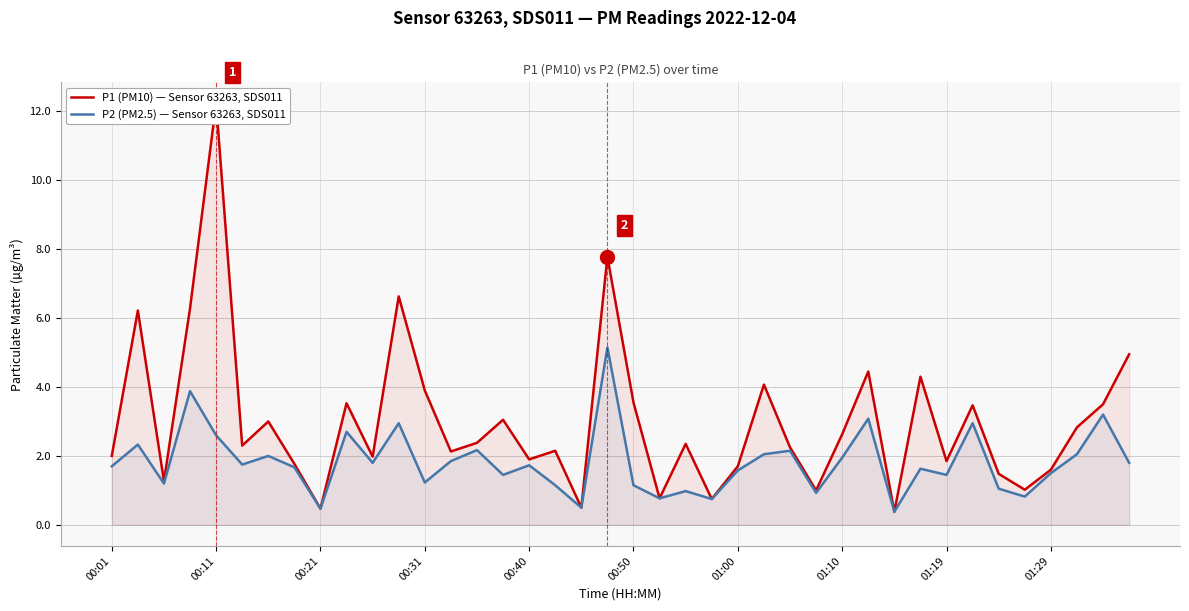

The P2 (PM2.5) — Sensor 63263, SDS011 series shows 2.6 at 01:29. True or false?

False